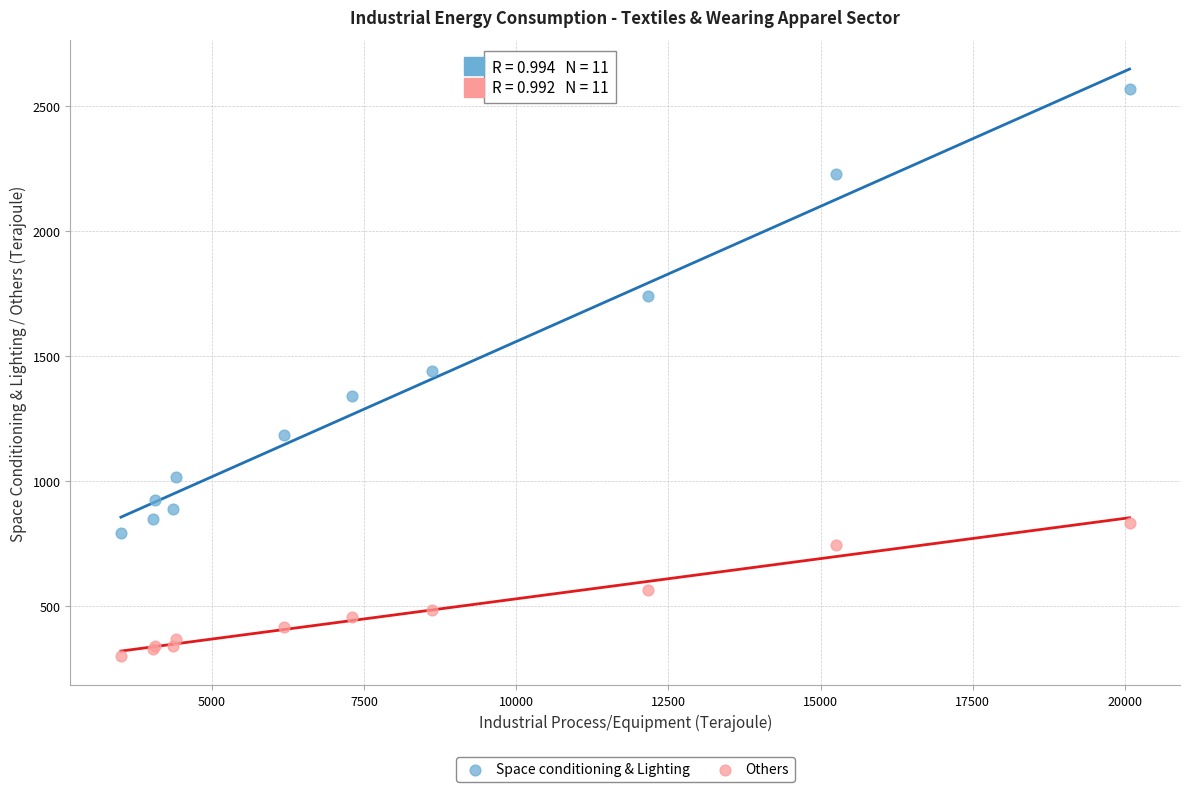

What are all the series names shown in the legend?

Space conditioning & Lighting, Others